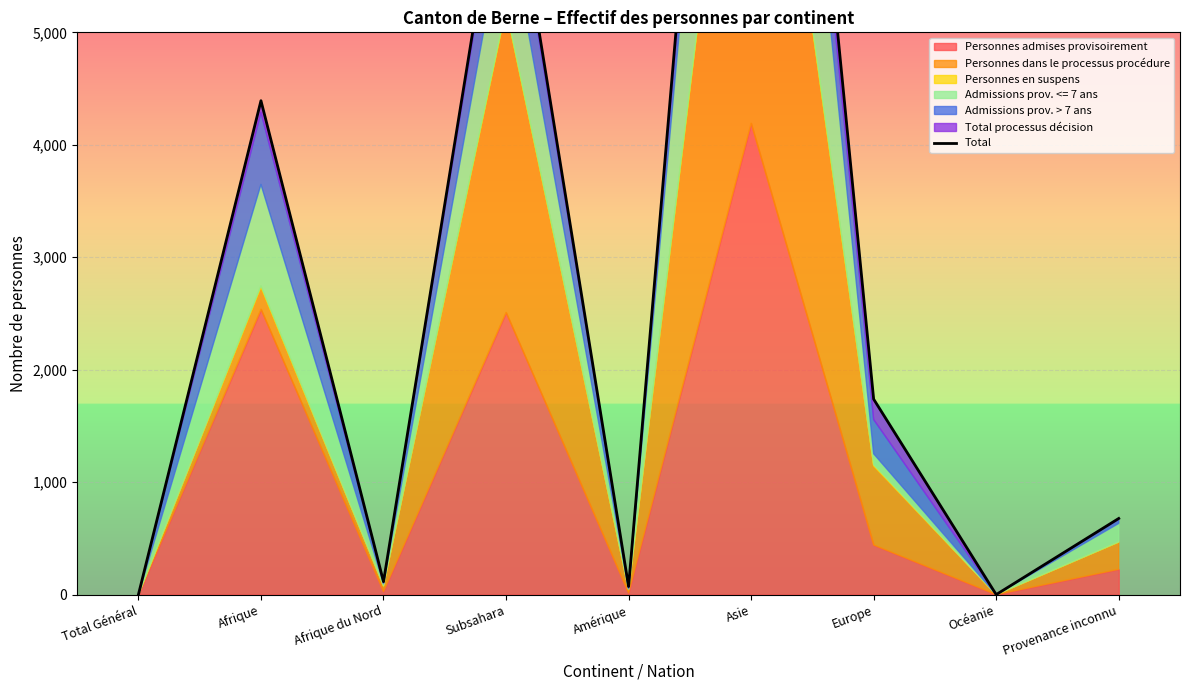

List the labels in order of value, smallest first.

Total Général, Océanie, Amérique, Afrique du Nord, Provenance inconnu, Europe, Afrique, Subsahara, Asie